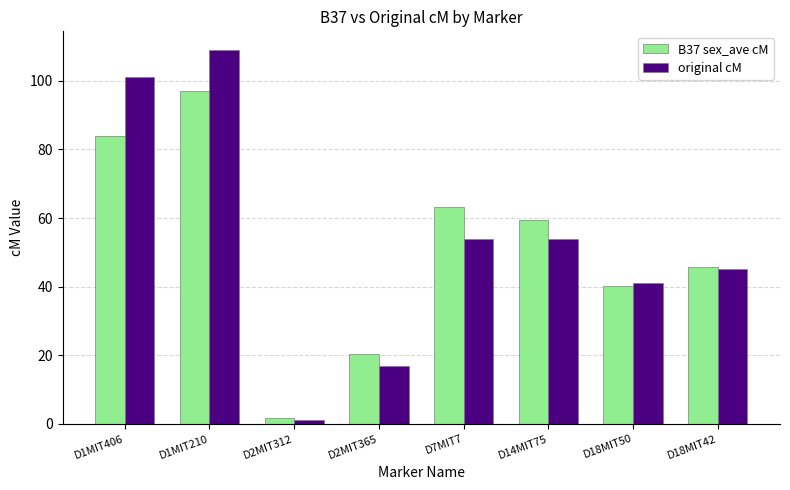

At which category does the chart reach its minimum across all series?

D2MIT312